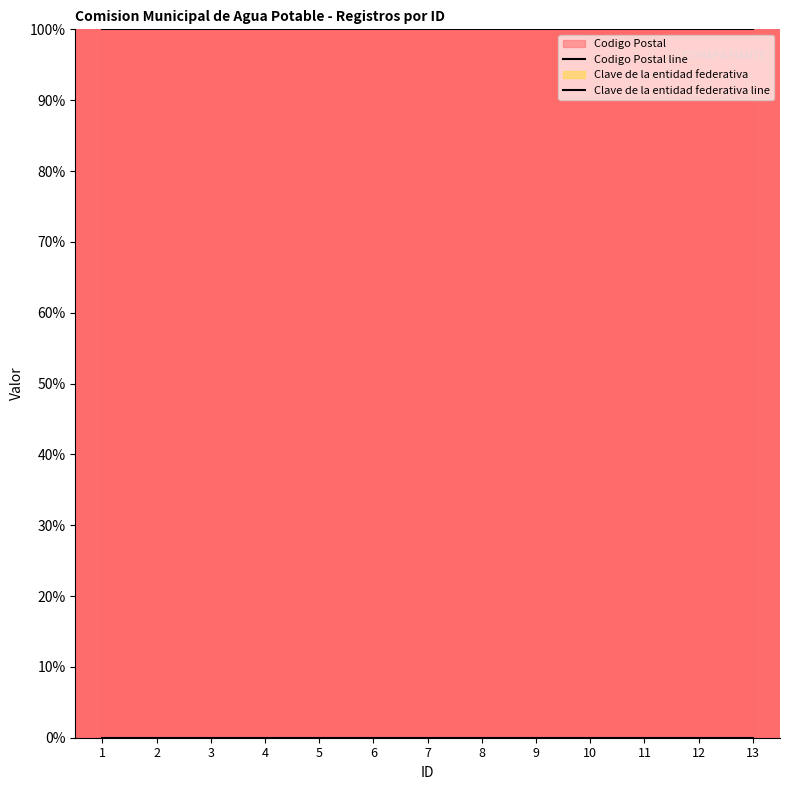

True or false: Codigo Postal line has more than 2 interior local peaks.

False